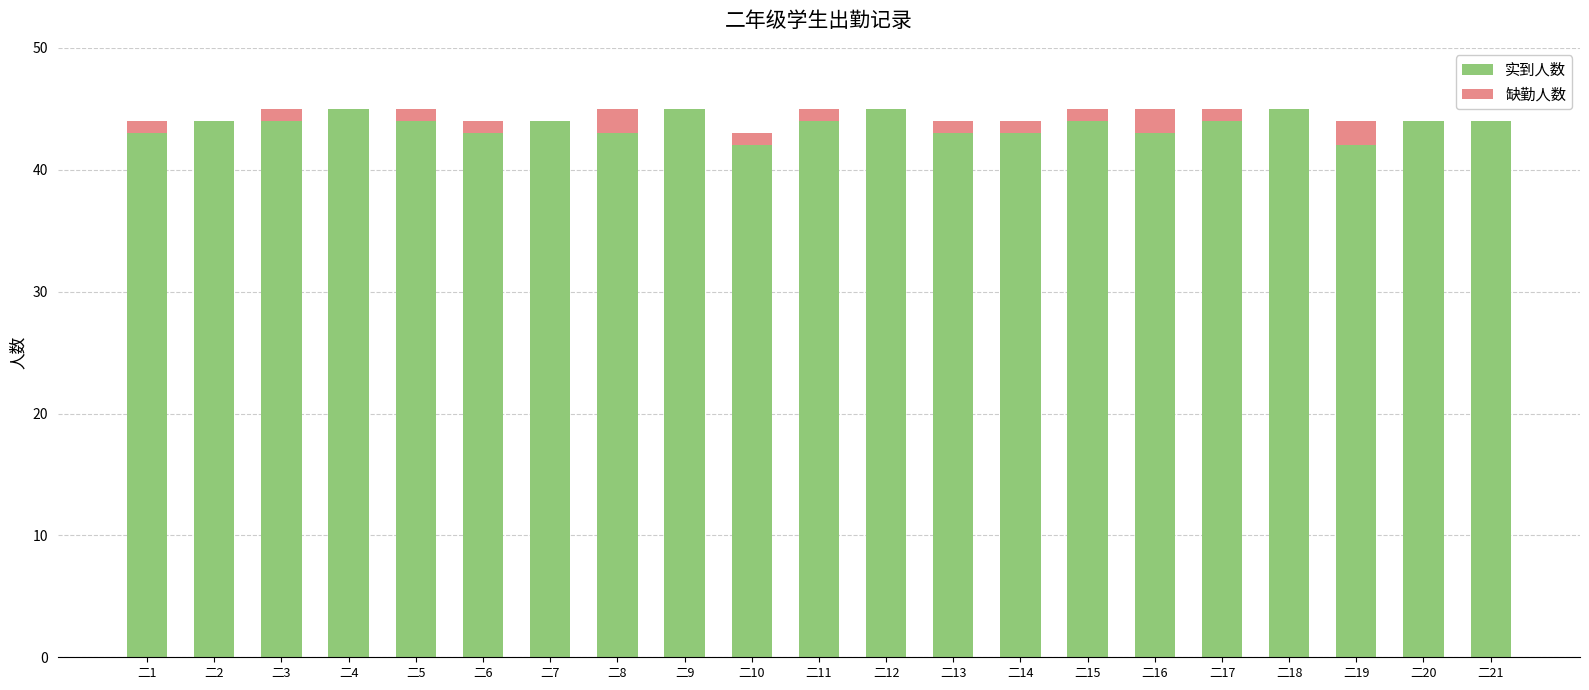

What is the total value across all series at 二6?

44